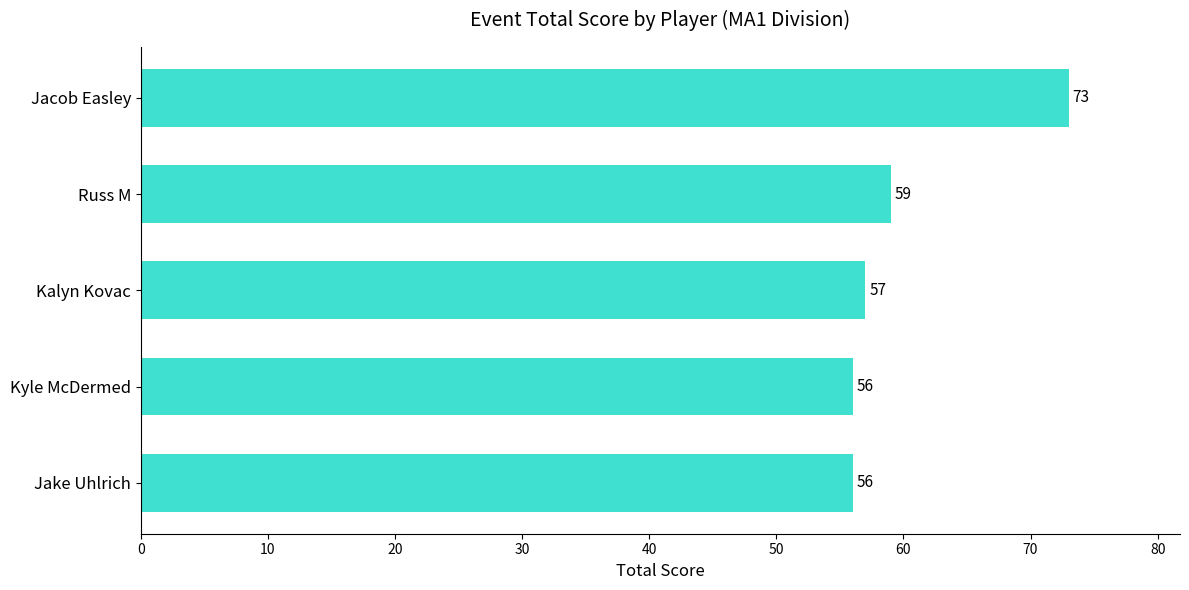

Read the value at Russ M, to the nearest 10.

60